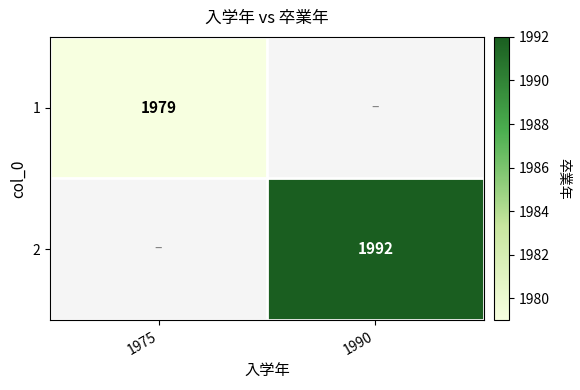

The value of 2 at 1990 is 1992. True or false?

True